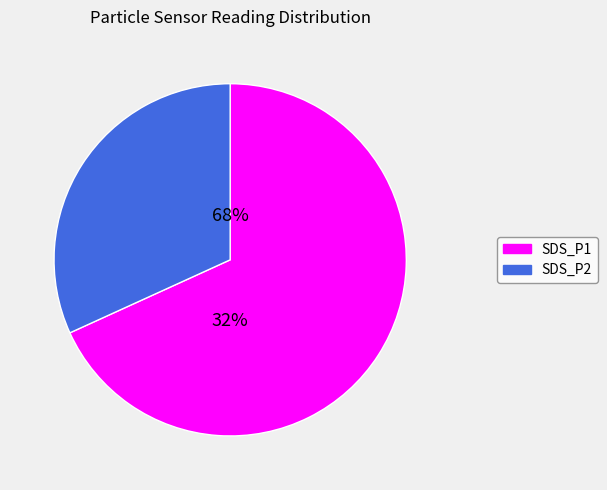

Is it true that SDS_P2 is 31% of the pie?

True